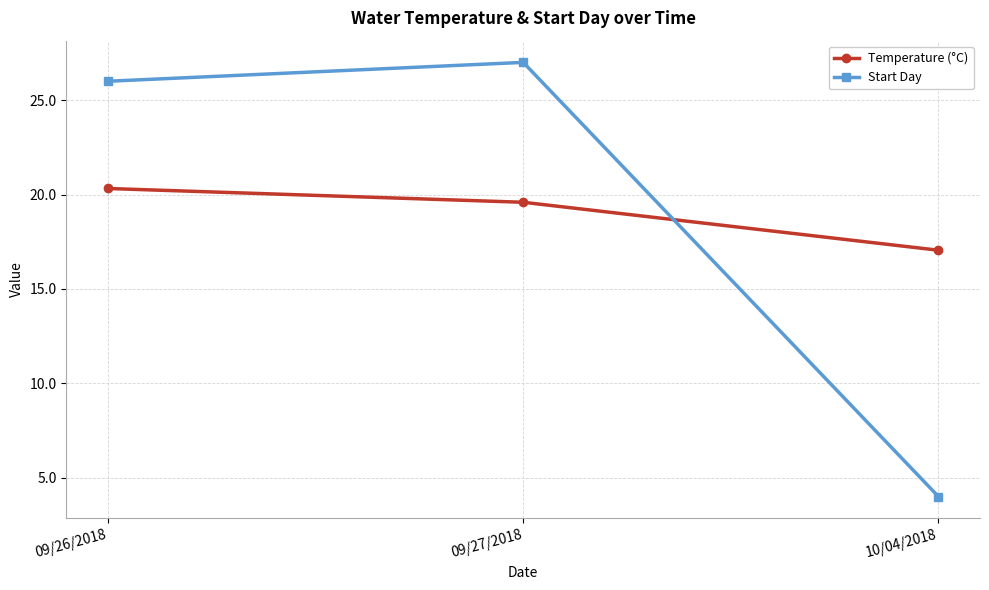

Rank the series at 09/27/2018 from highest to lowest value.

Start Day, Temperature (°C)